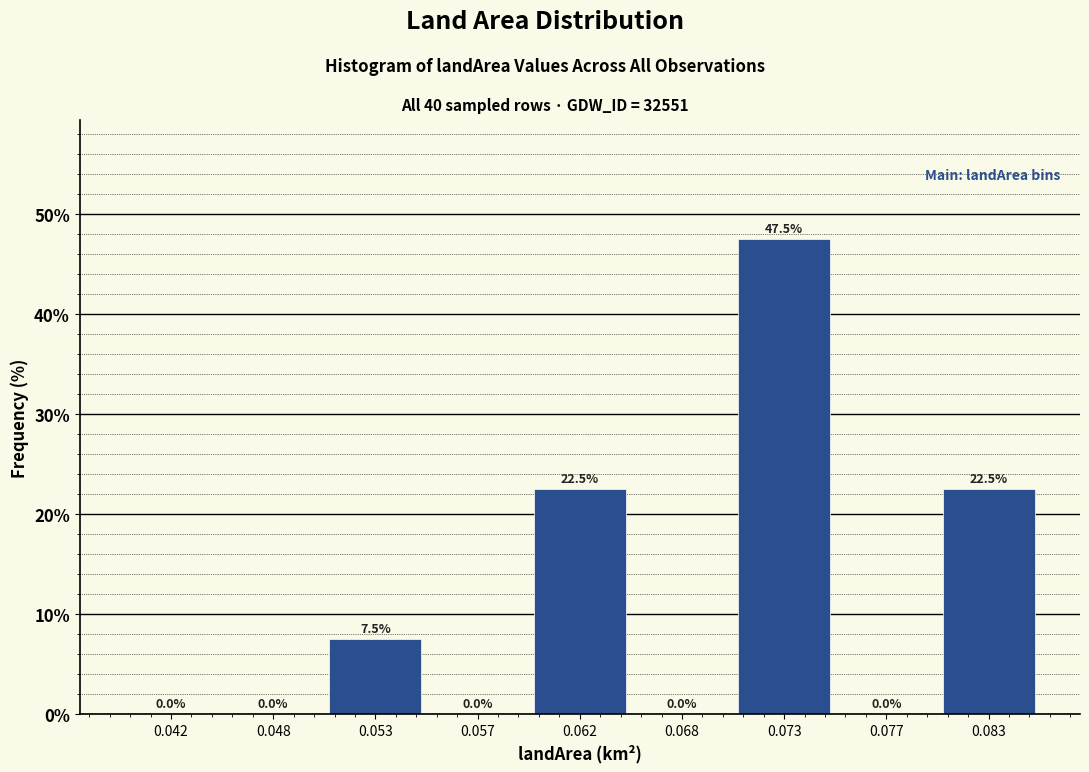

Reading right to left, transcribe all the data shown in this chart.

0.083=22.5	0.077=0.0	0.073=47.5	0.068=0.0	0.062=22.5	0.057=0.0	0.053=7.5	0.048=0.0	0.042=0.0